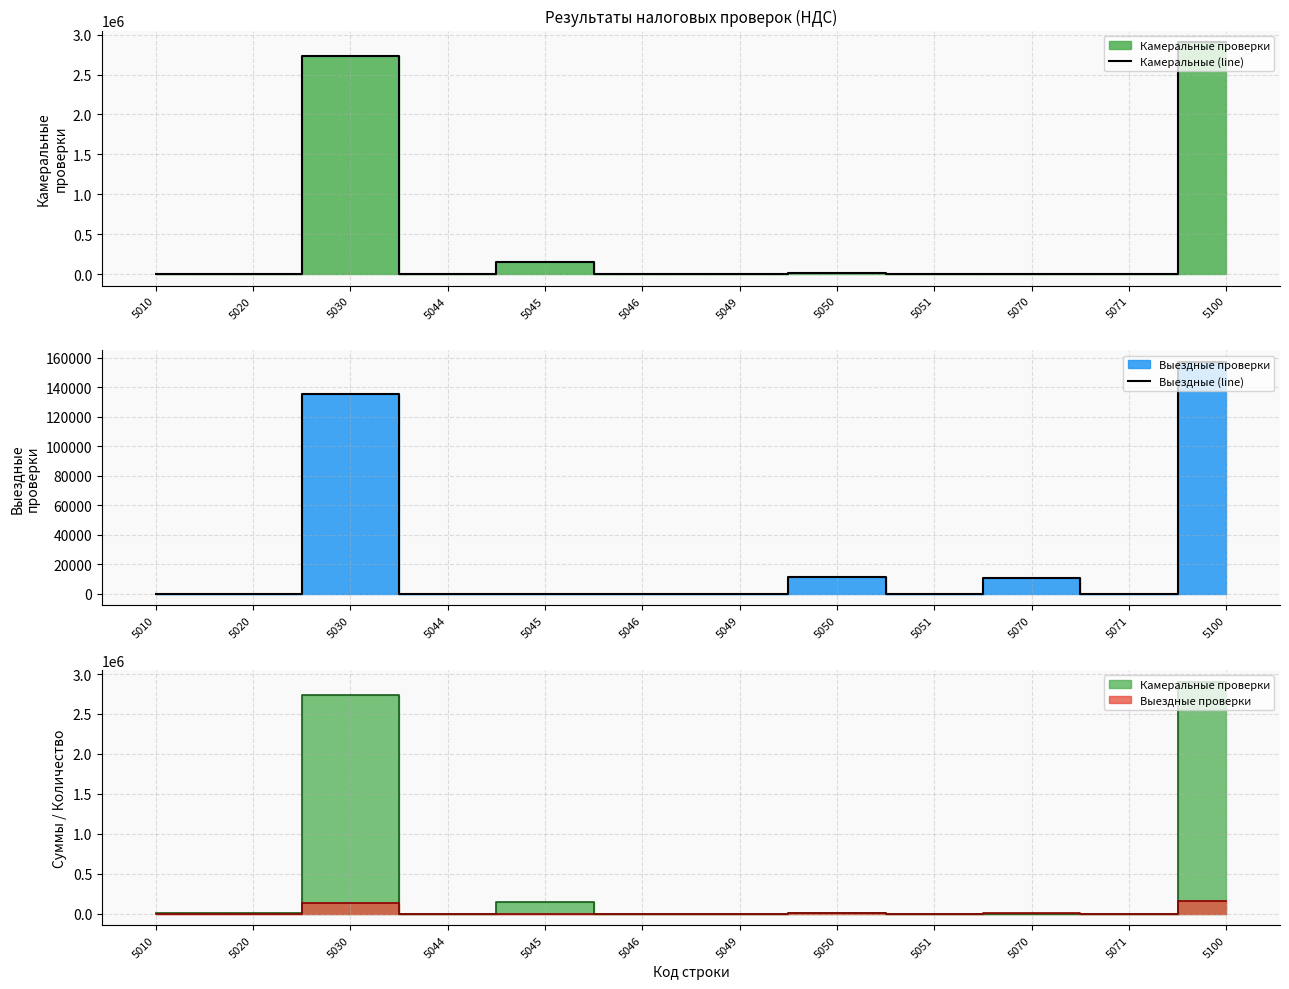

What is the value of the Камеральные (line) point at the 3rd from the left?

2735050